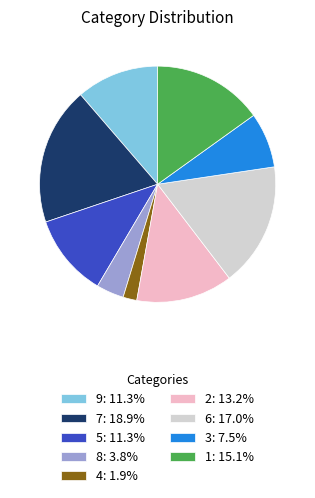

Does 9: 11.3% represent more than half of the total?

No